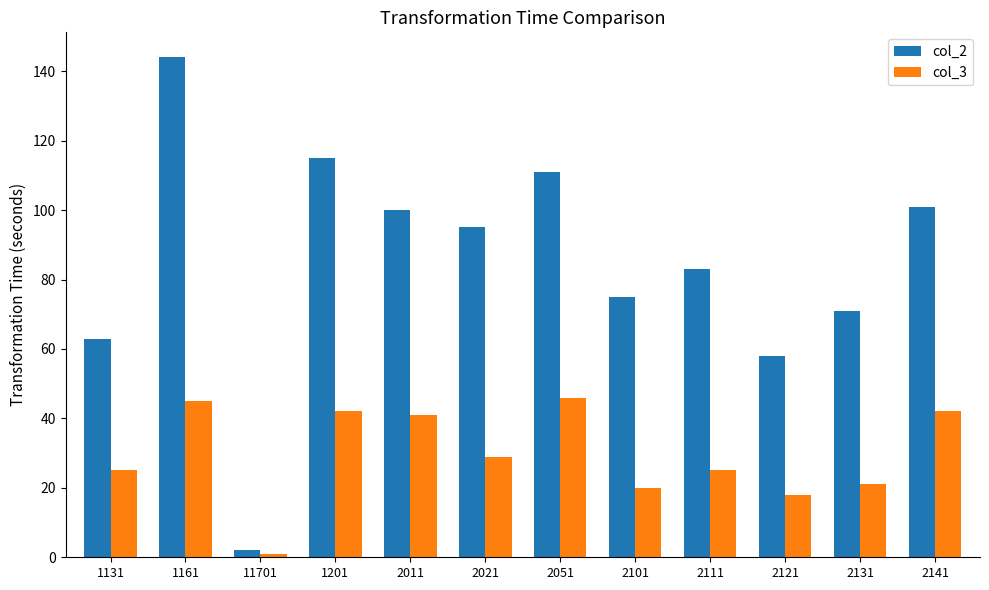

How many data points does each series have?

12